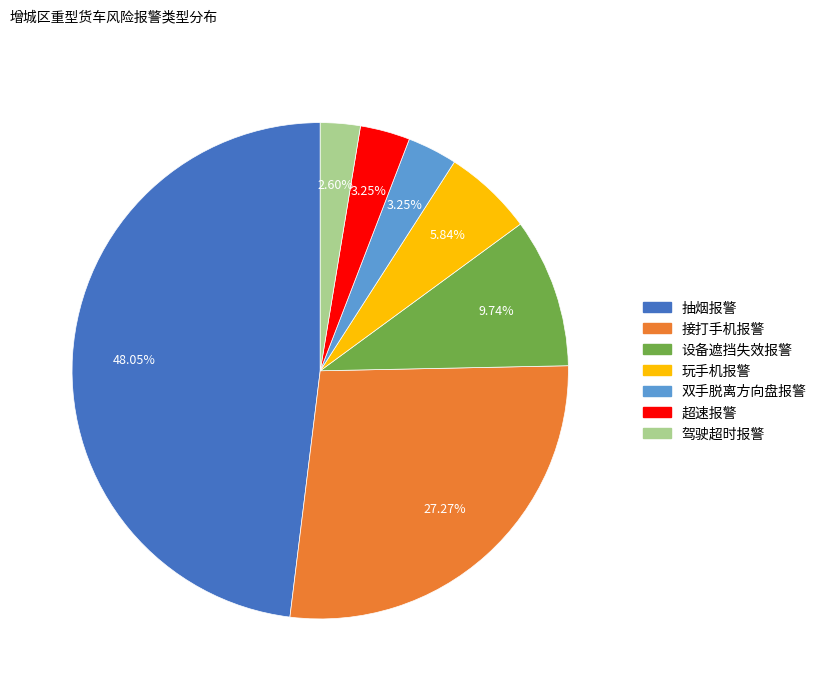

What is the ratio of the value at 驾驶超时报警 to the value at 设备遮挡失效报警?

0.3